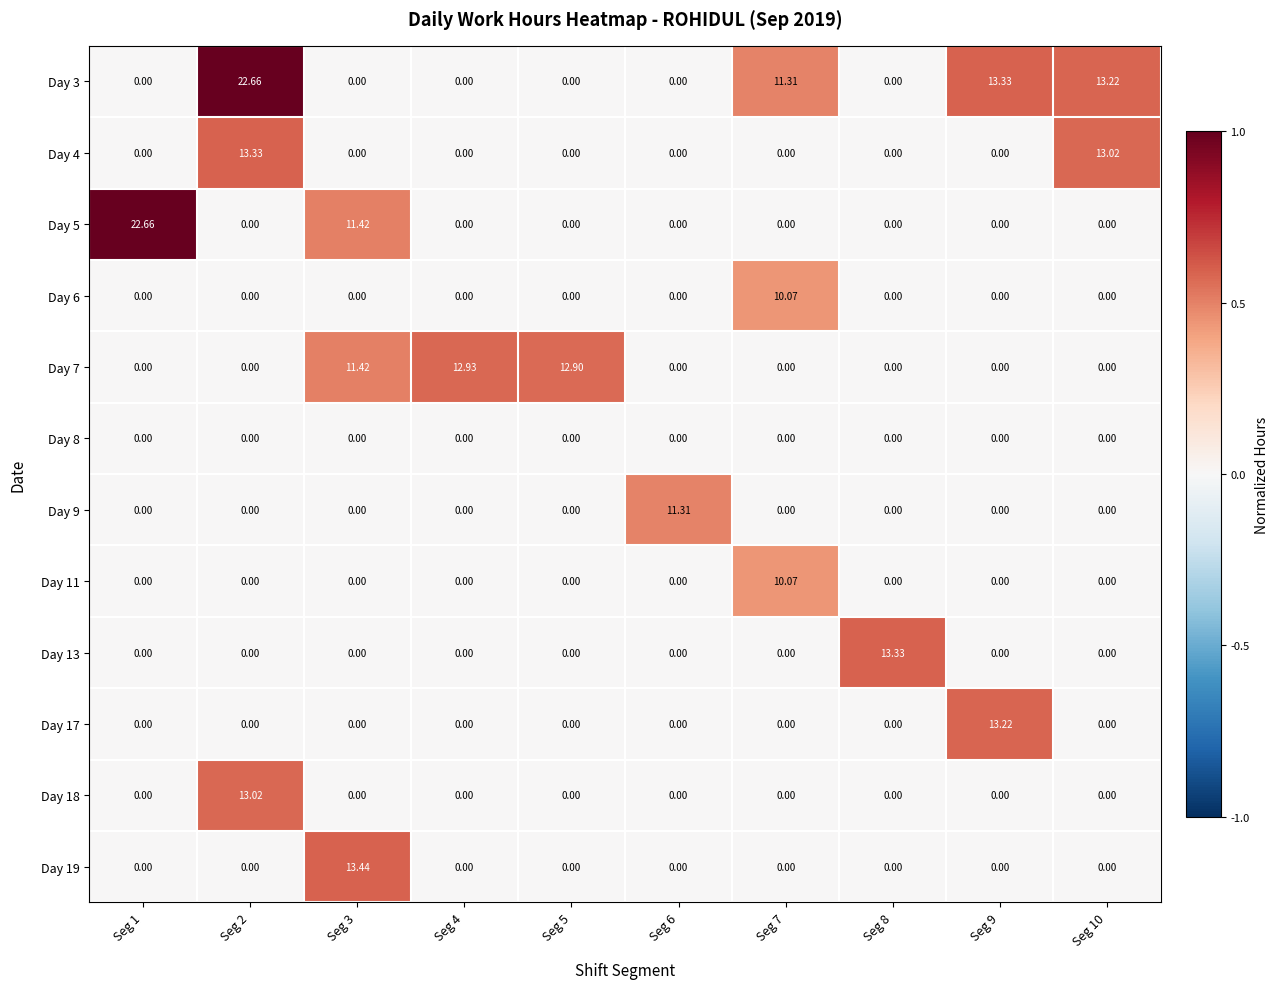

Is the value of Day 19 at Seg 10 greater than the value of Day 3 at Seg 9?

No